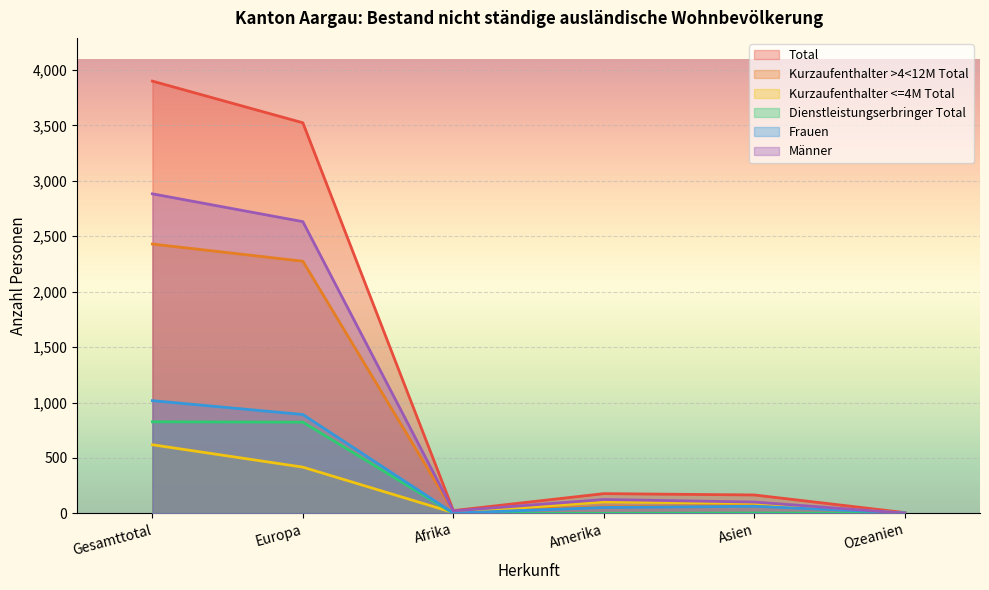

How many lines are shown in the chart?

6